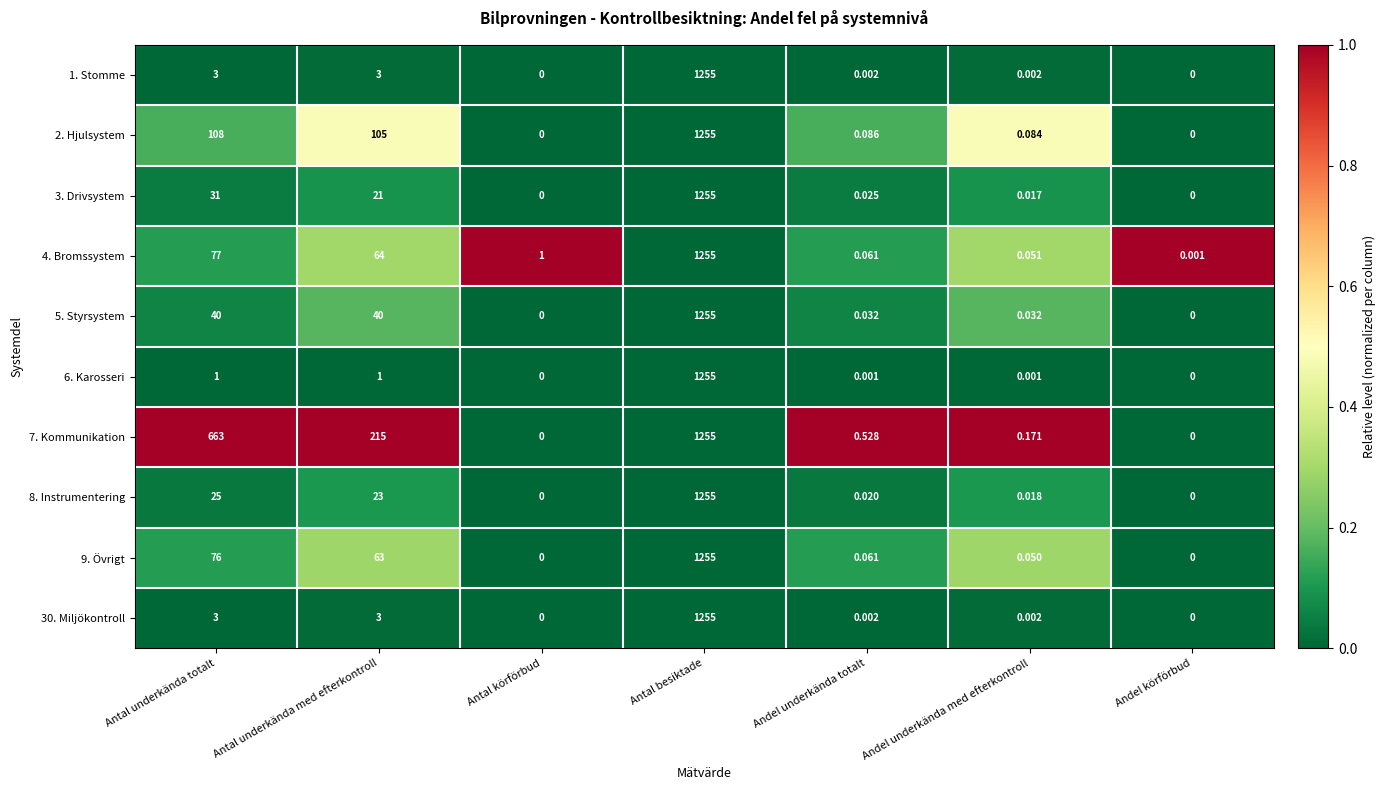

At which label is 8. Instrumentering closest to 627?

Antal underkända totalt